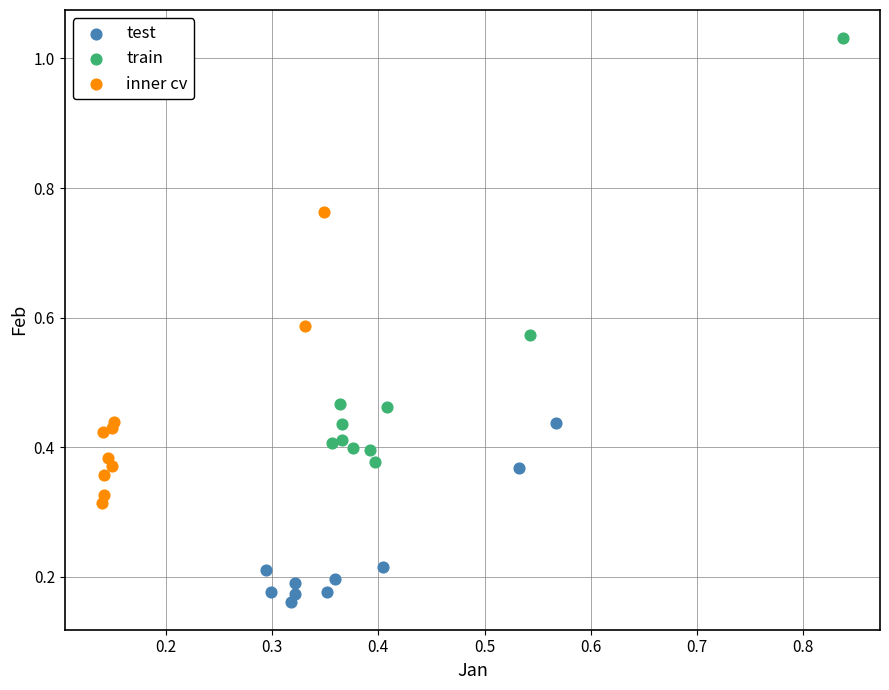

Which series reaches the maximum Y coordinate?

train